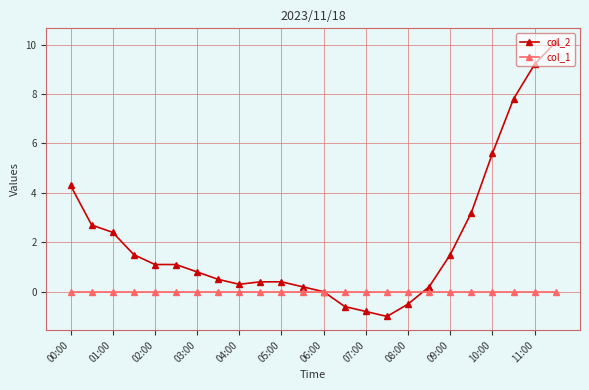

Rank the series by their maximum value, from highest to lowest.

col_2, col_1